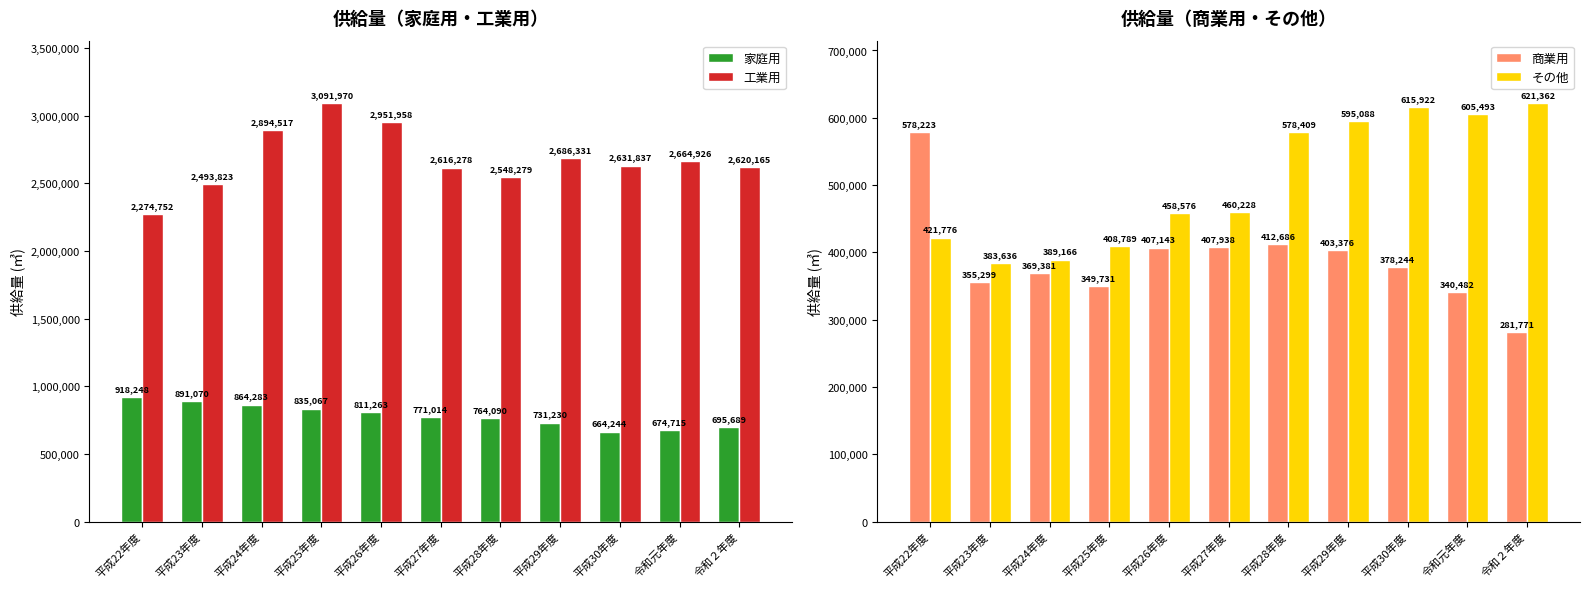

Which series has the widest spread of values?

工業用